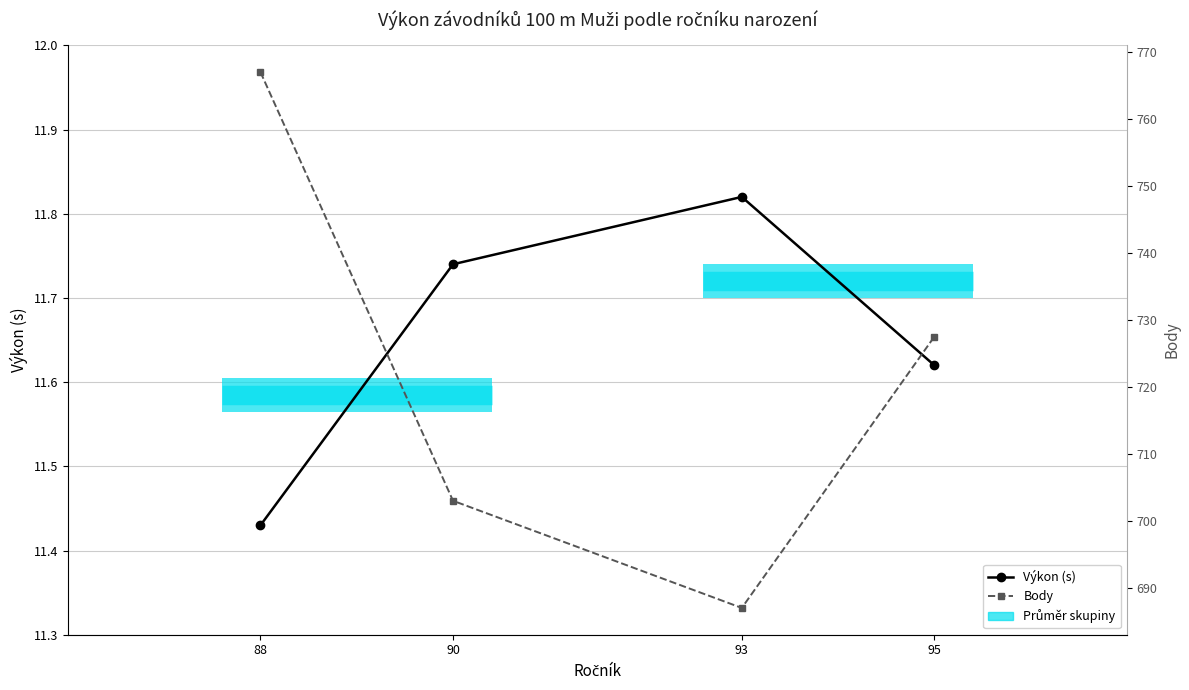

At which label does Body first exceed 727?

88